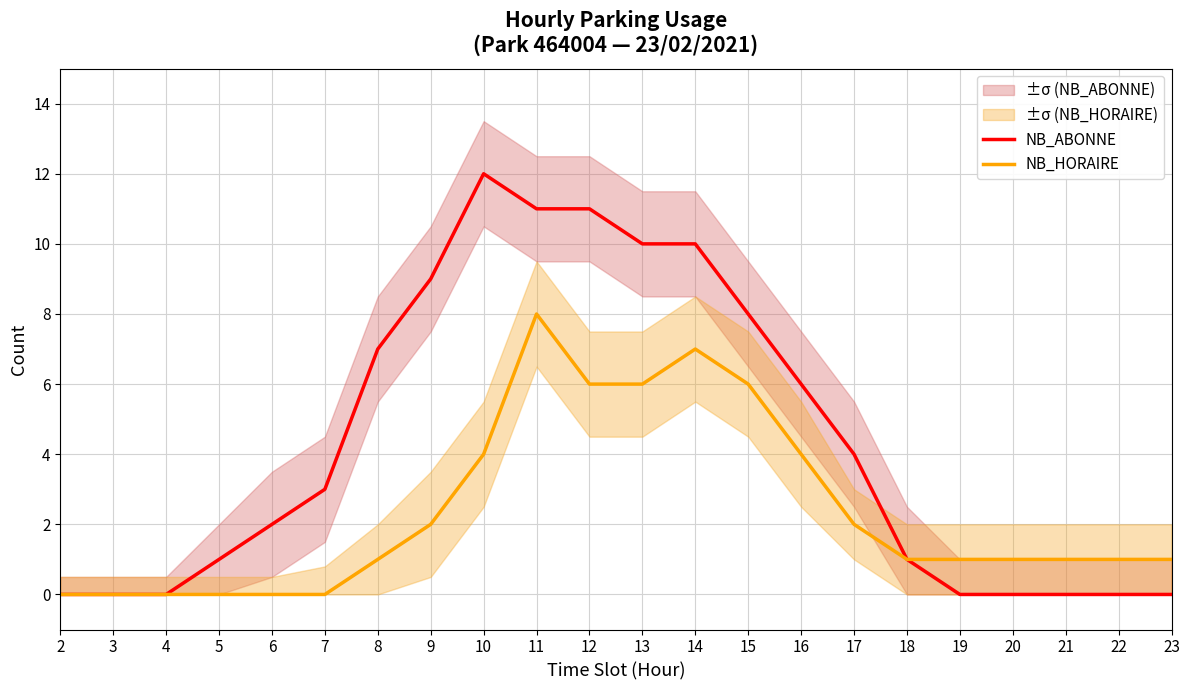

At which category does the chart reach its minimum across all series?

2